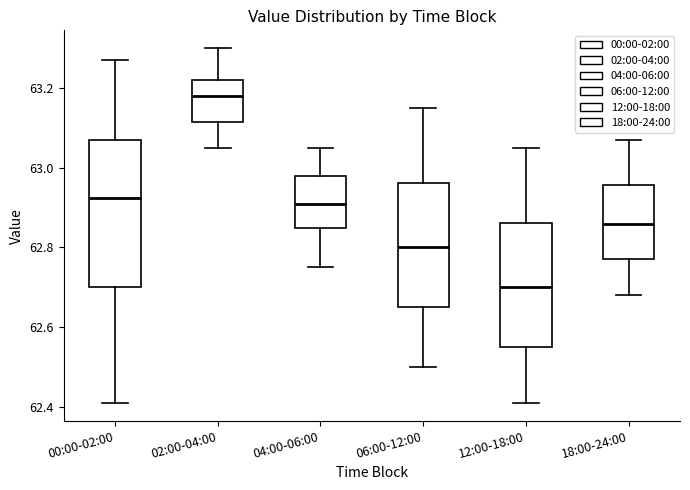

Which box has the lowest median line?

12:00-18:00